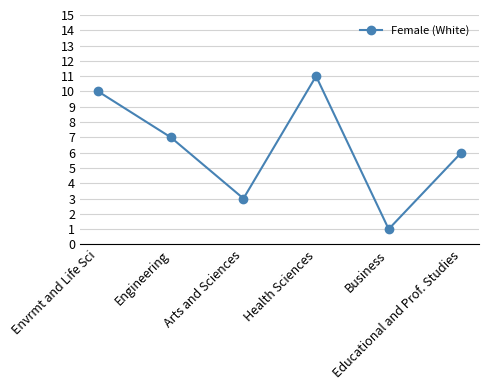

What is the difference between the values at Health Sciences and Arts and Sciences?

8